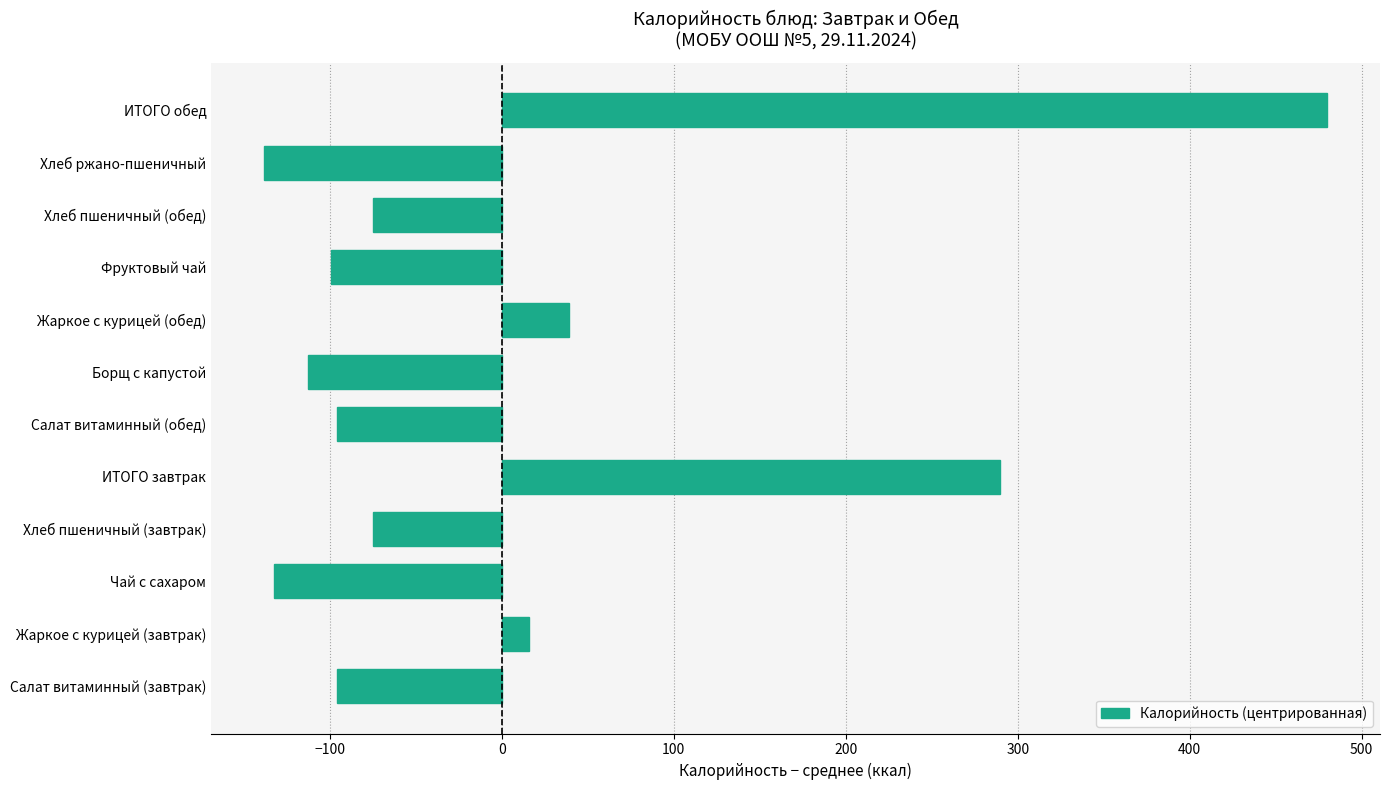

Count the number of categories in the chart.

12